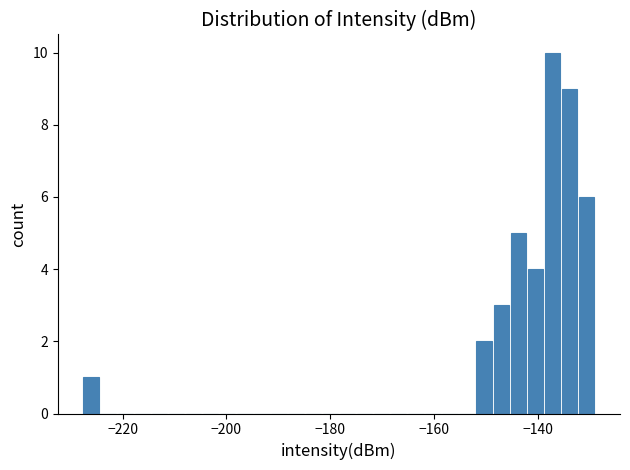

Around what value on the x-axis is the tallest bar? Give the approximate position of its centre, as read against the axis.

-138